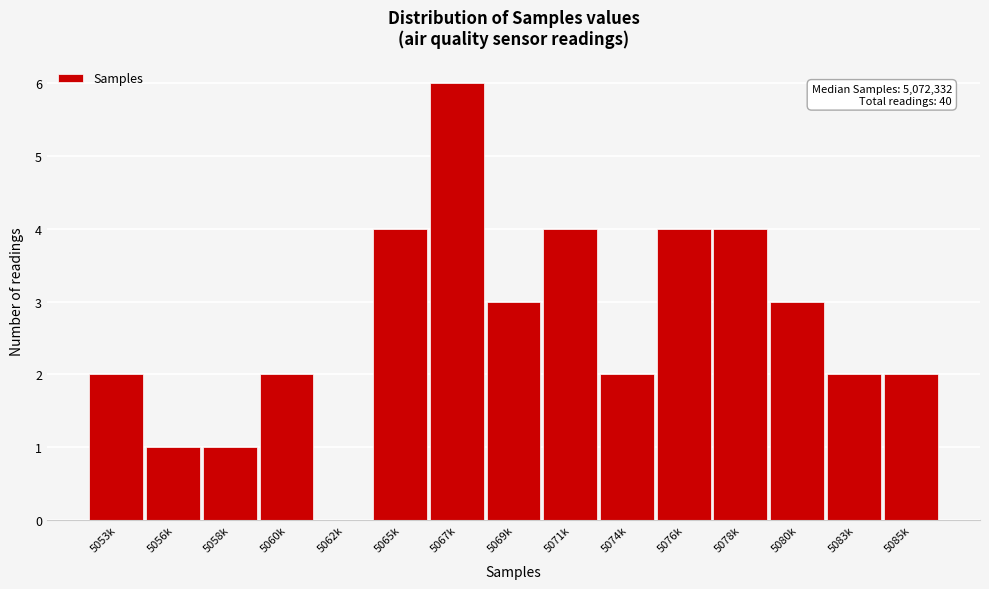

Reading left to right, what are all the values shown in this chart?

5053k=2	5056k=1	5058k=1	5060k=2	5062k=0	5065k=4	5067k=6	5069k=3	5071k=4	5074k=2	5076k=4	5078k=4	5080k=3	5083k=2	5085k=2